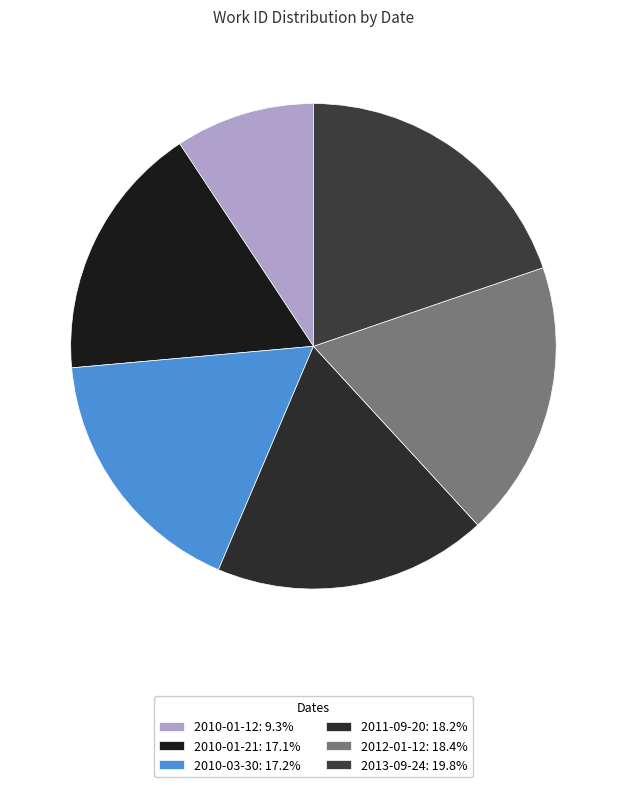

Count the number of slices in the pie.

6